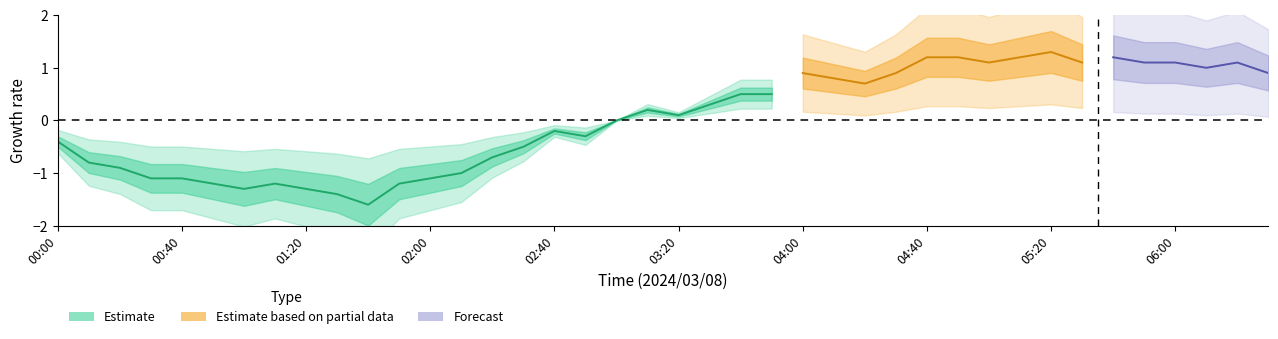

The col_2 series shows -1.1 at 02:00. True or false?

True